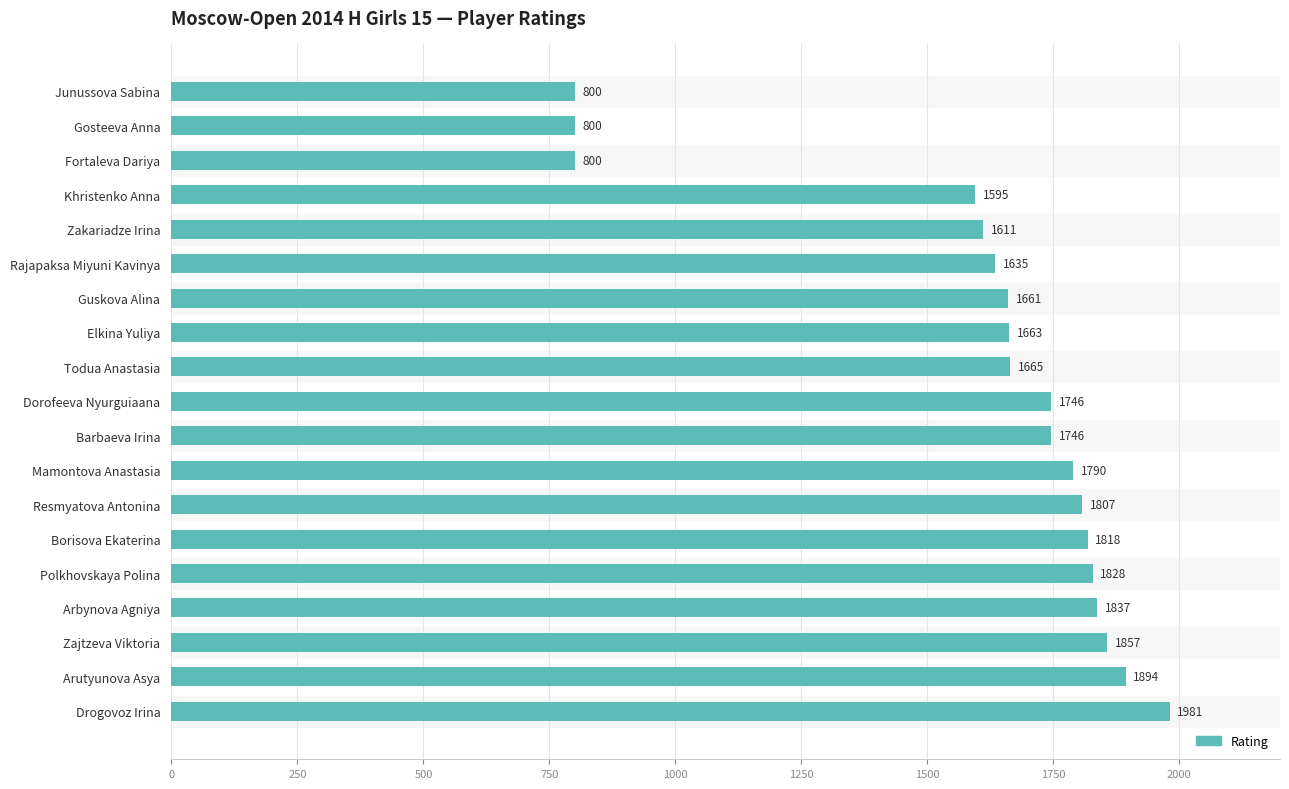

What is the change in value from Guskova Alina to Gosteeva Anna?

-861